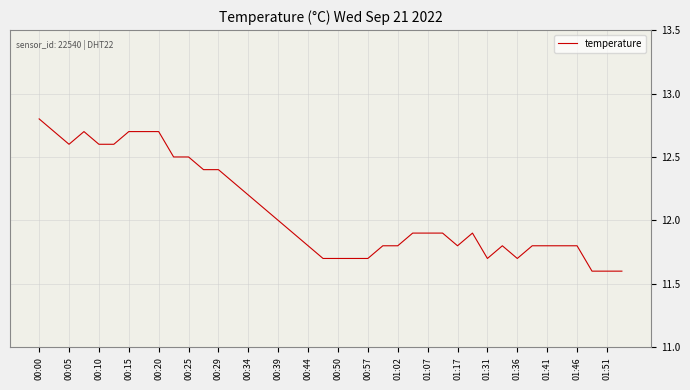

What is the smallest value displayed?

11.6